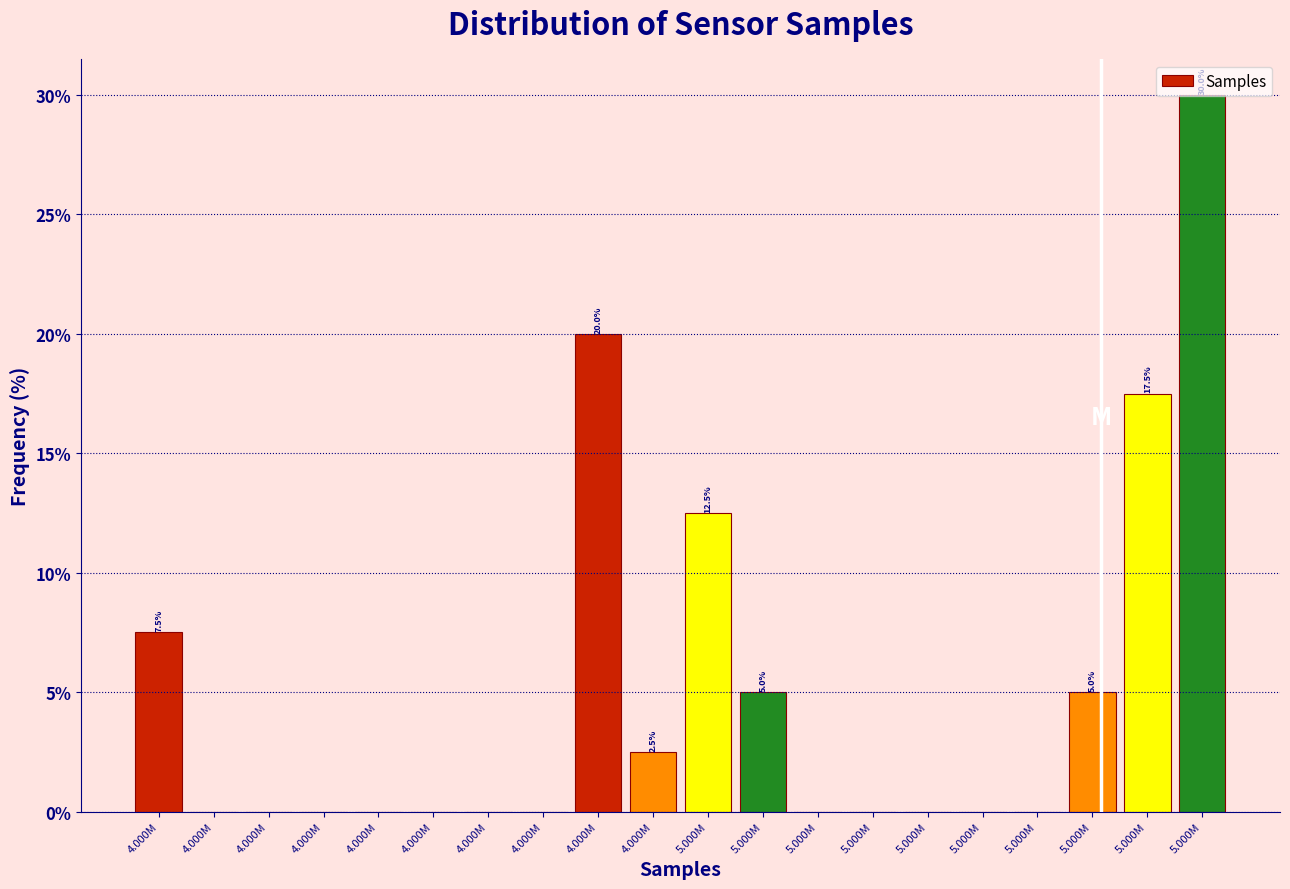

Are the bars horizontal?

No